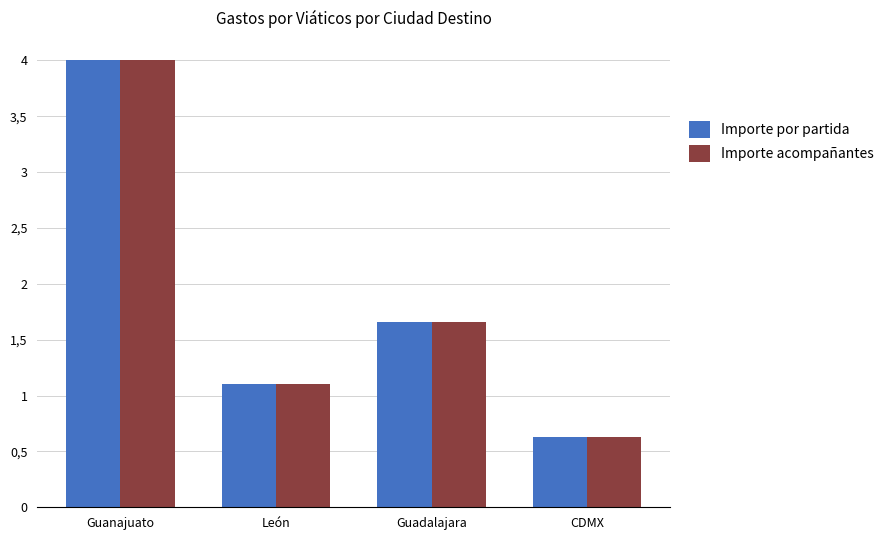

At which label does Importe por partida first exceed 1?

Guanajuato